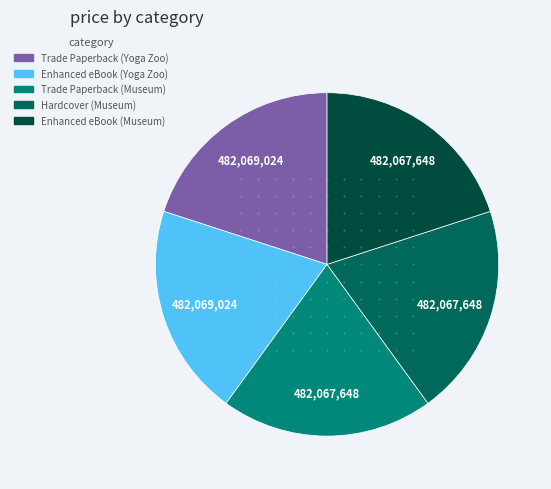

Does any single category account for the majority?

No